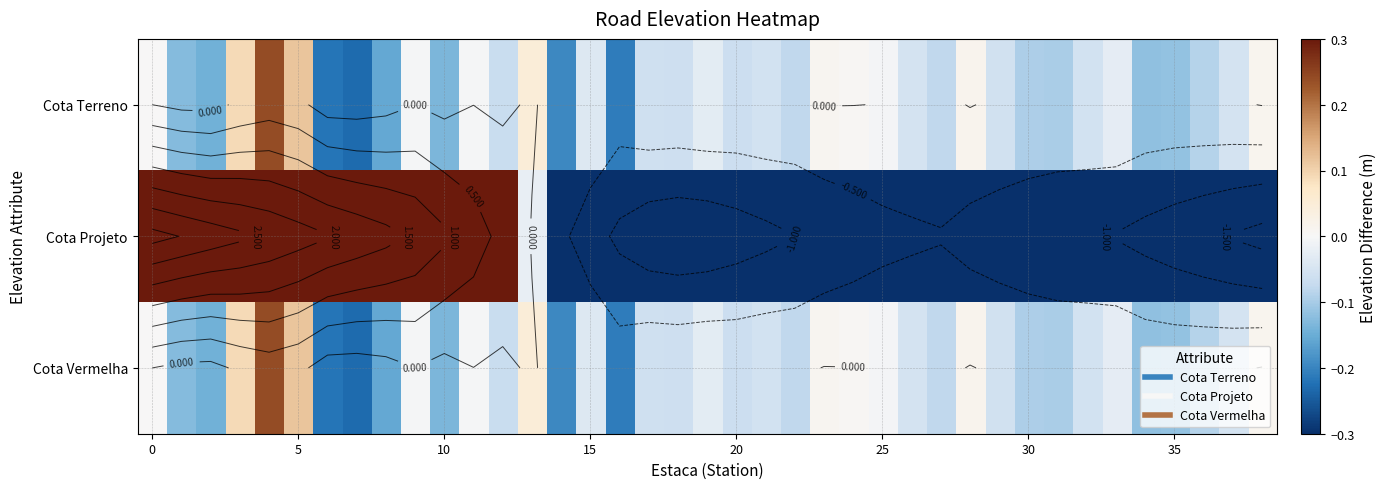

Which series changed the most between 20 and 30?

Cota Projeto